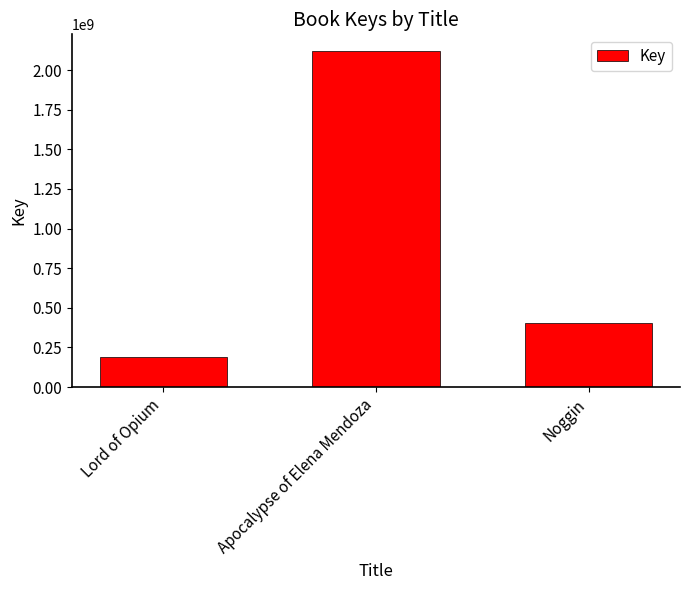

How many values are between 190146337 and 2119652221?

3